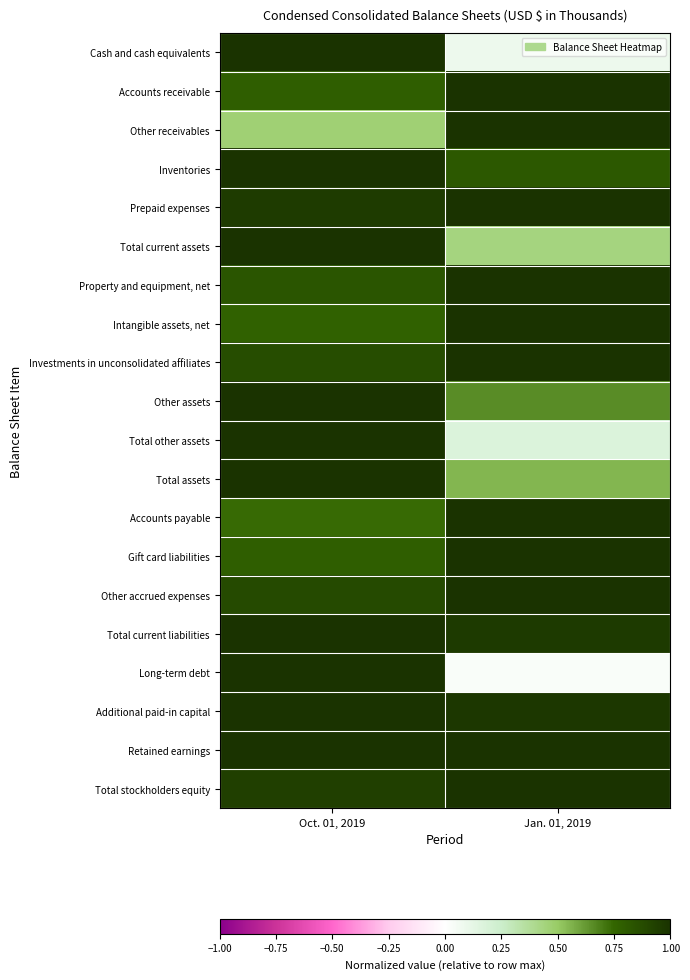

Which category has the highest value across all series?

Oct. 01, 2019